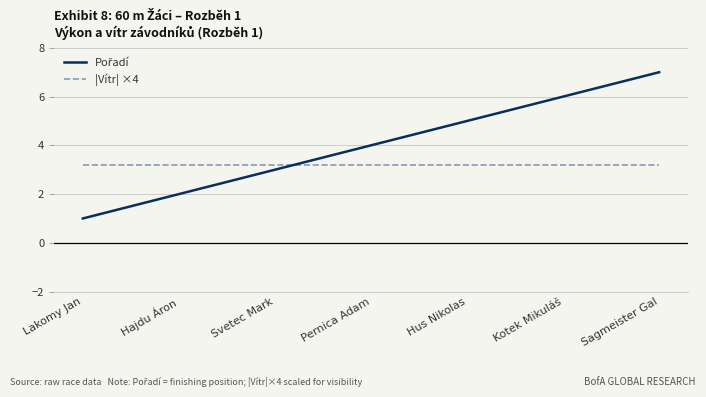

What is the spread (max minus min) of values at Kotek Mikuláš?

2.8